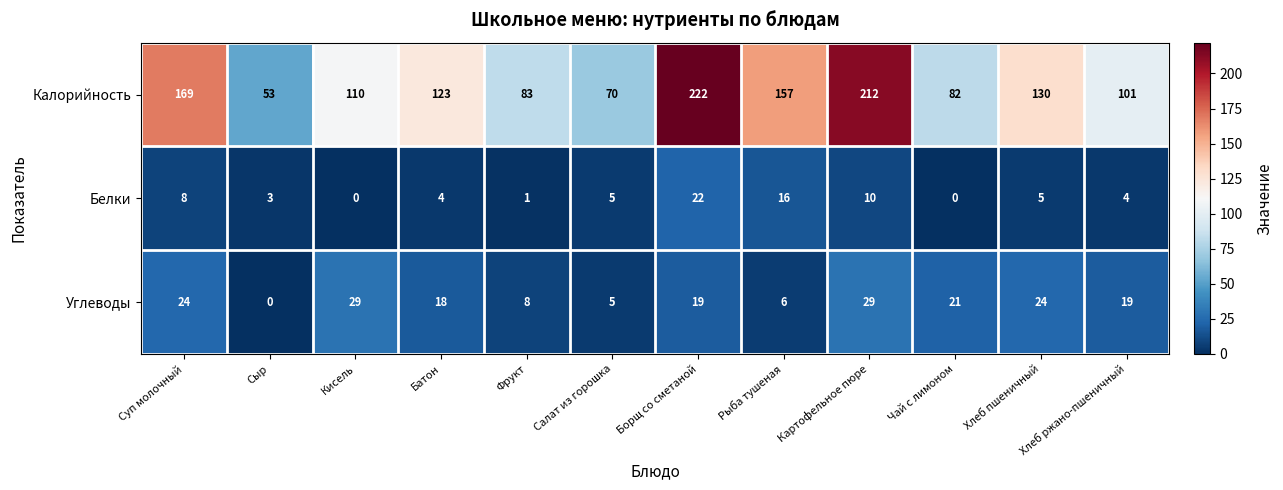

What is the difference between the maximum and minimum values in the Белки series?

22